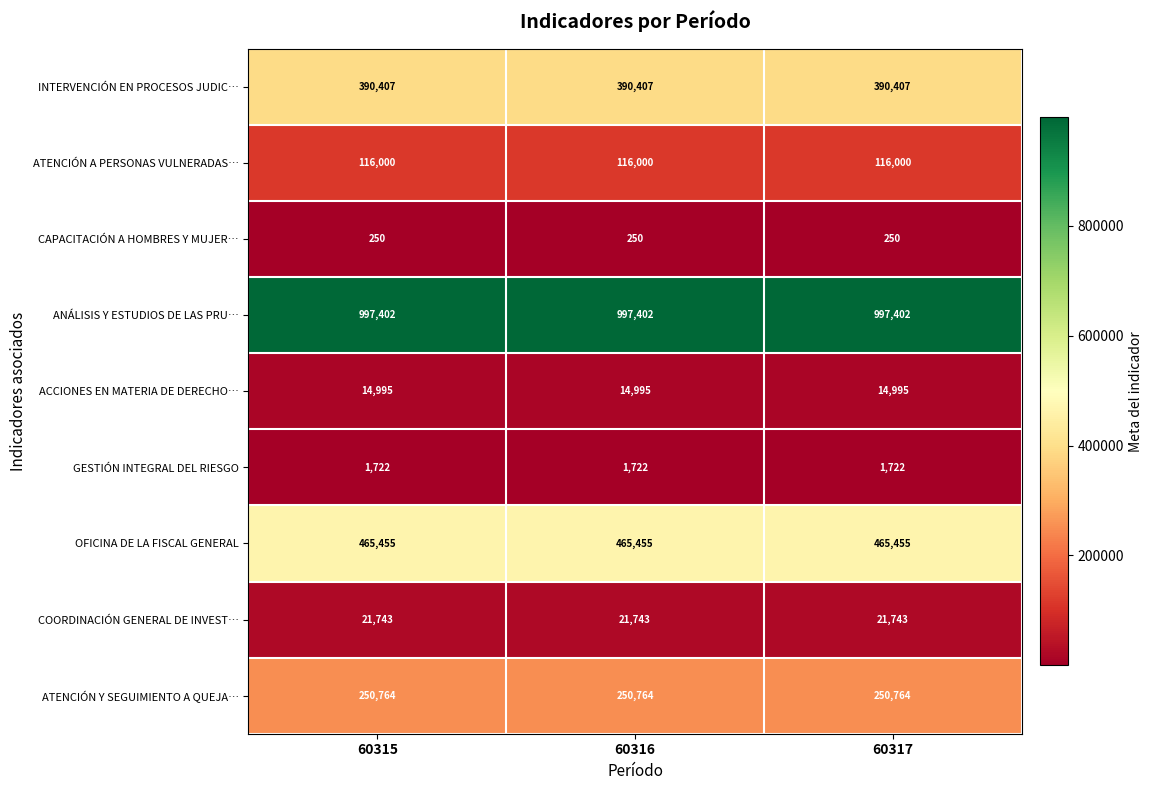

How many data points does each series have?

3